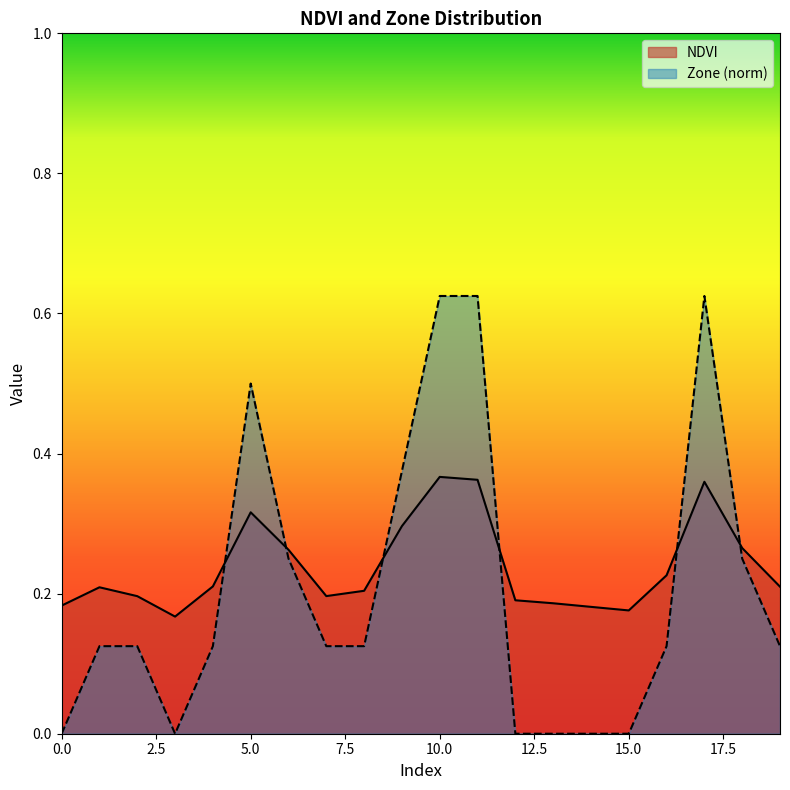

How many data points does each series have?

20